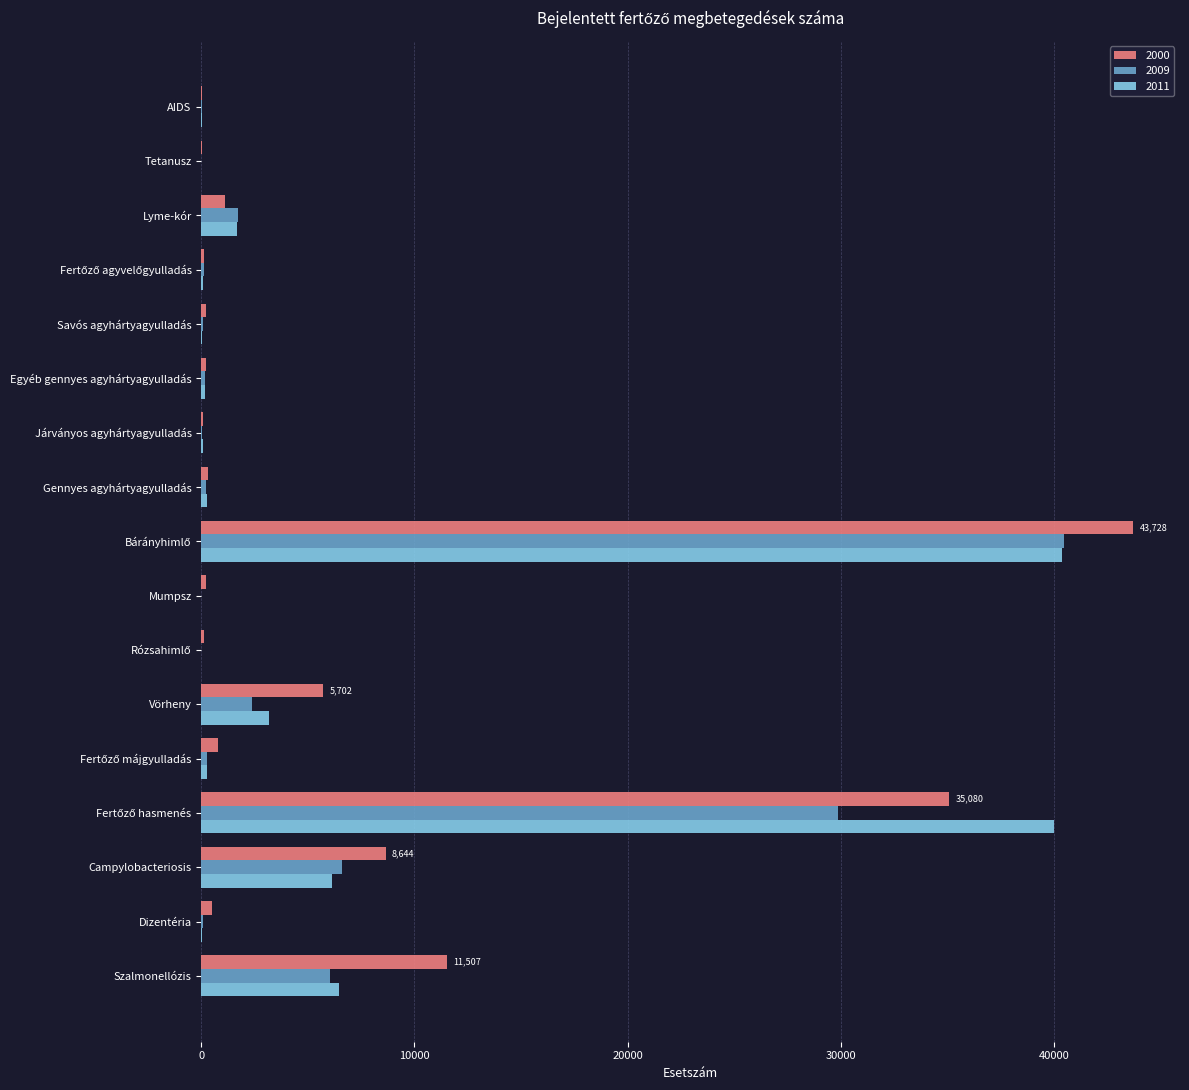

Is the value of 2011 at Savós agyhártyagyulladás greater than the value of 2009 at Szalmonellózis?

No